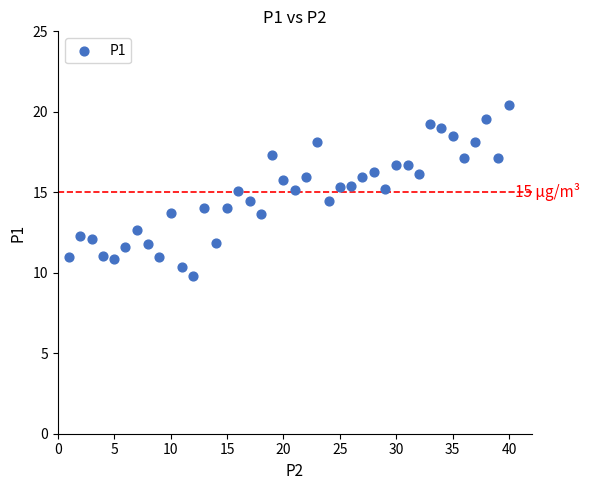

What is the range of X values (max minus min)?

39.0